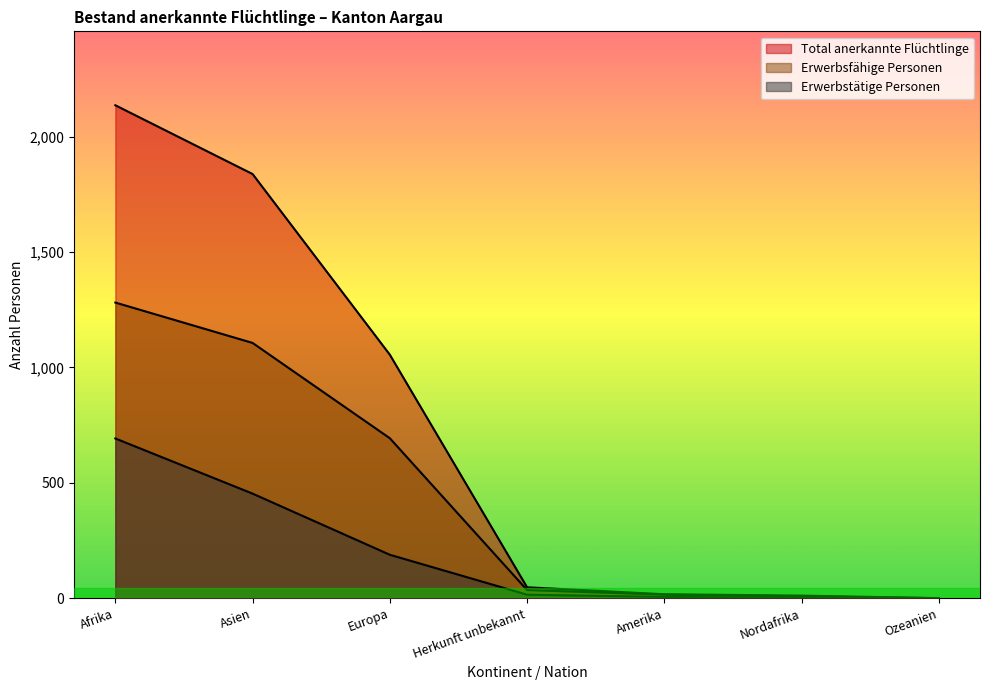

The value of Total anerkannte Flüchtlinge at Ozeanien is 802. True or false?

False